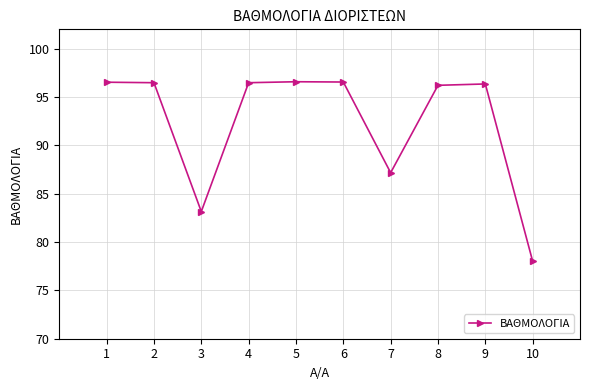

Where is the first local minimum?

3